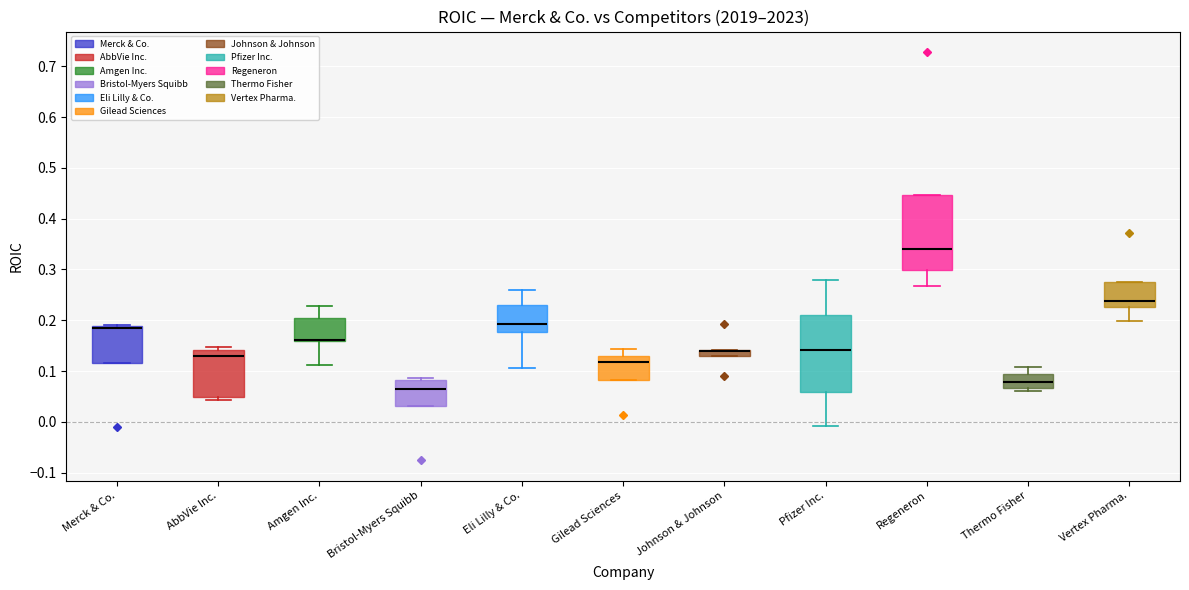

Where does the lower whisker of the box for Eli Lilly & Co. end on the y-axis? The values are not printed on the chart, so give them approximately, as read against the axis.

0.11